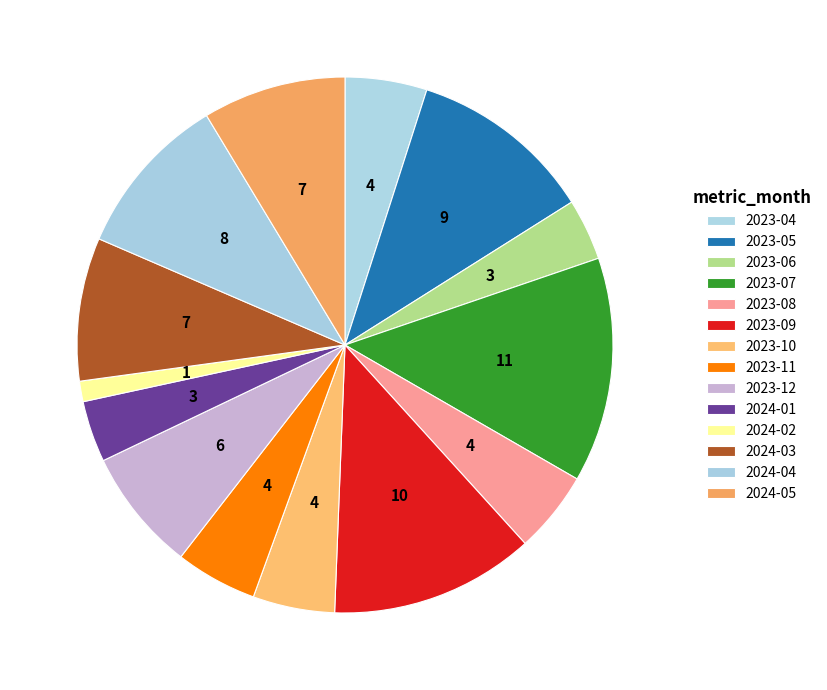

Count the number of slices in the pie.

14